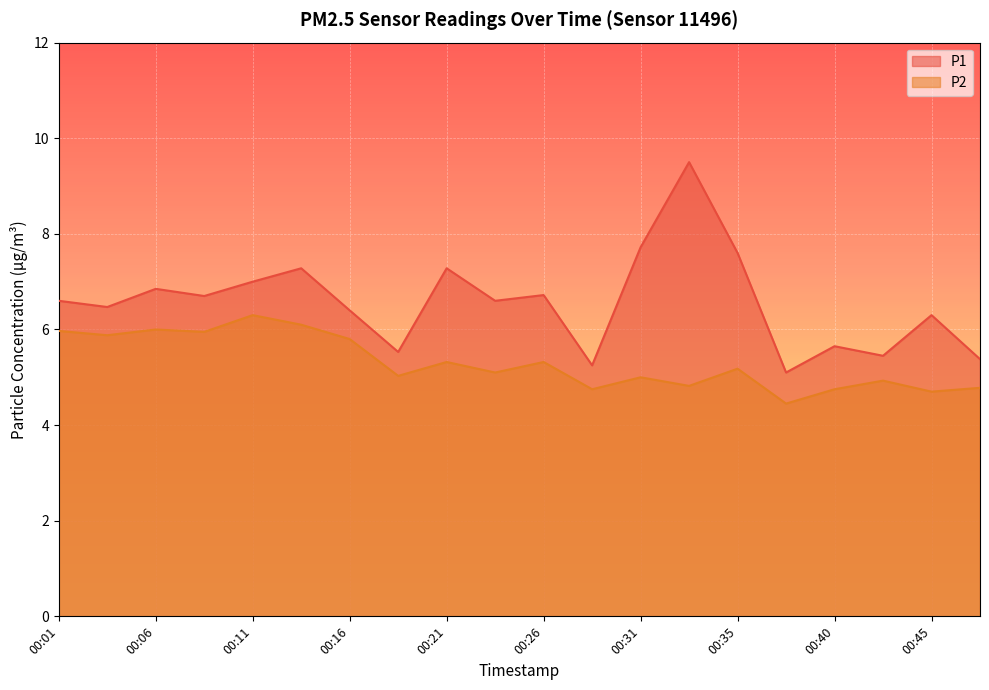

What is the value of the P1 point at the 15th from the left?

7.6